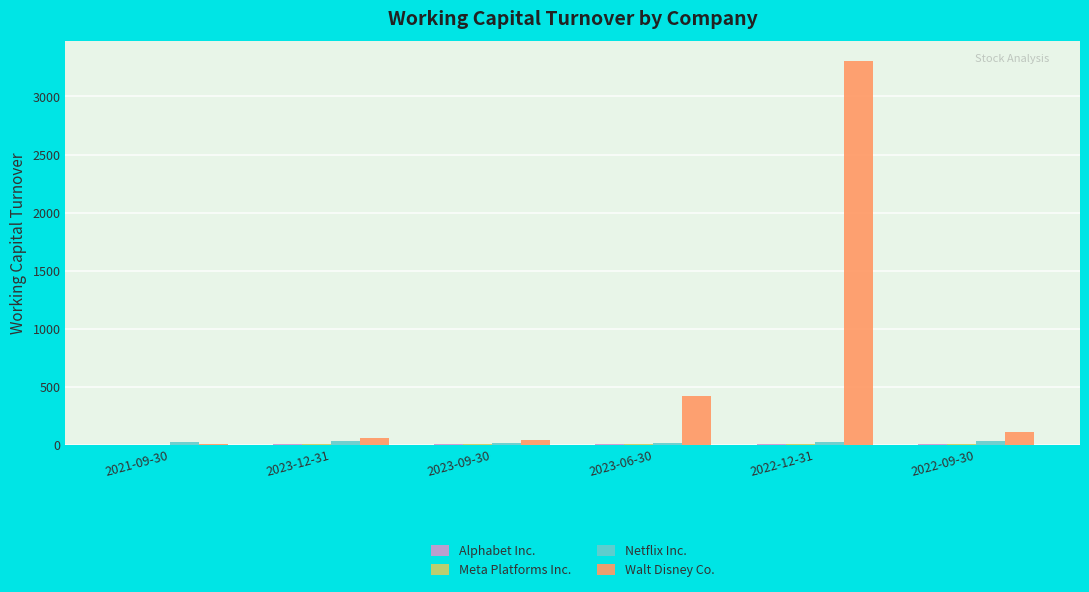

Does the chart contain stacked bars?

No